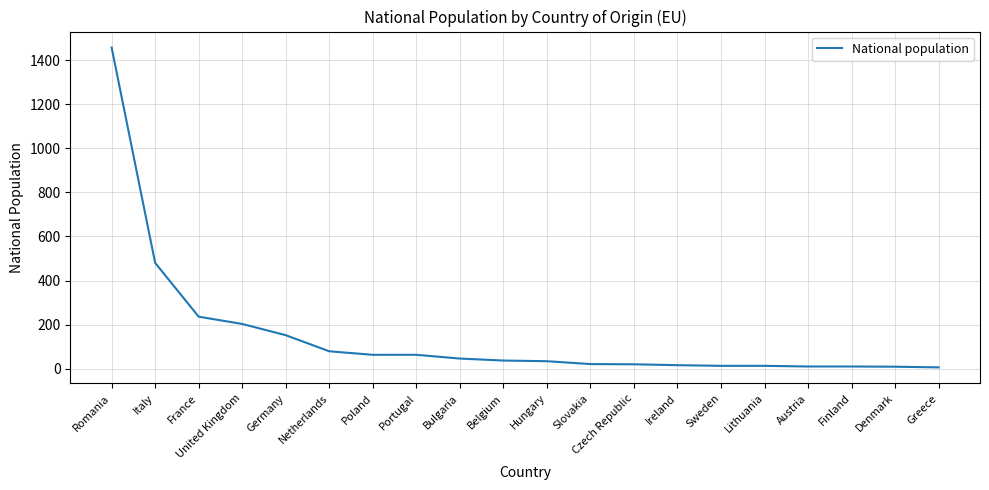

What is the ratio of the value at Portugal to the value at France?

0.3